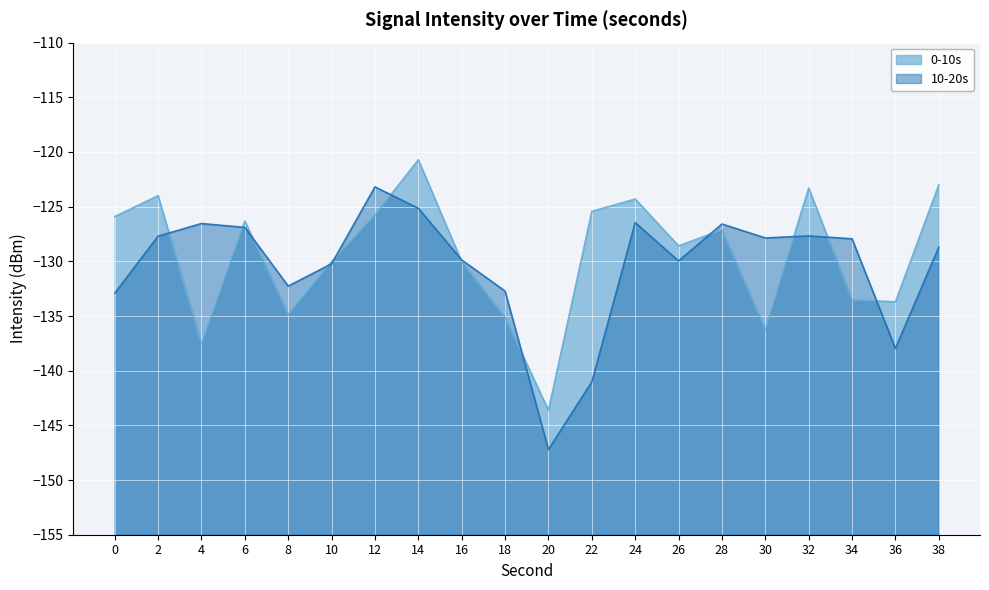

How many lines are shown in the chart?

2